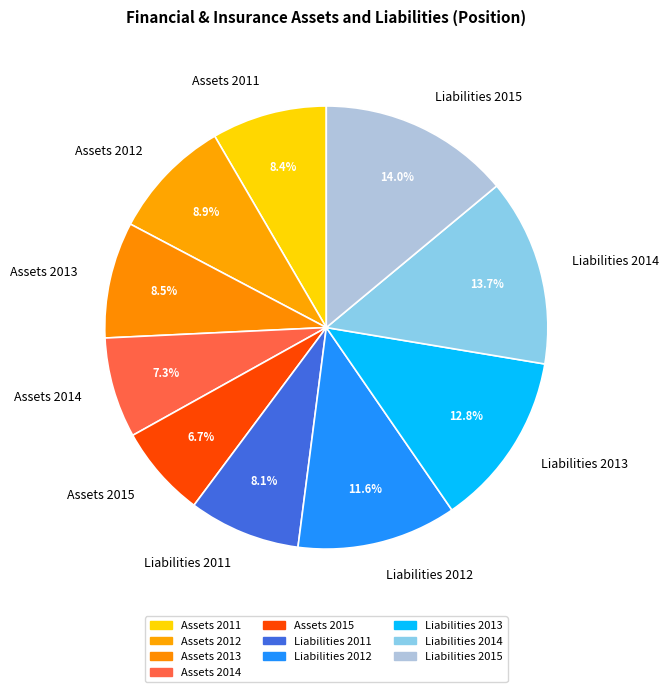

What is the ratio of the value at Liabilities 2011 to the value at Assets 2011?

1.0